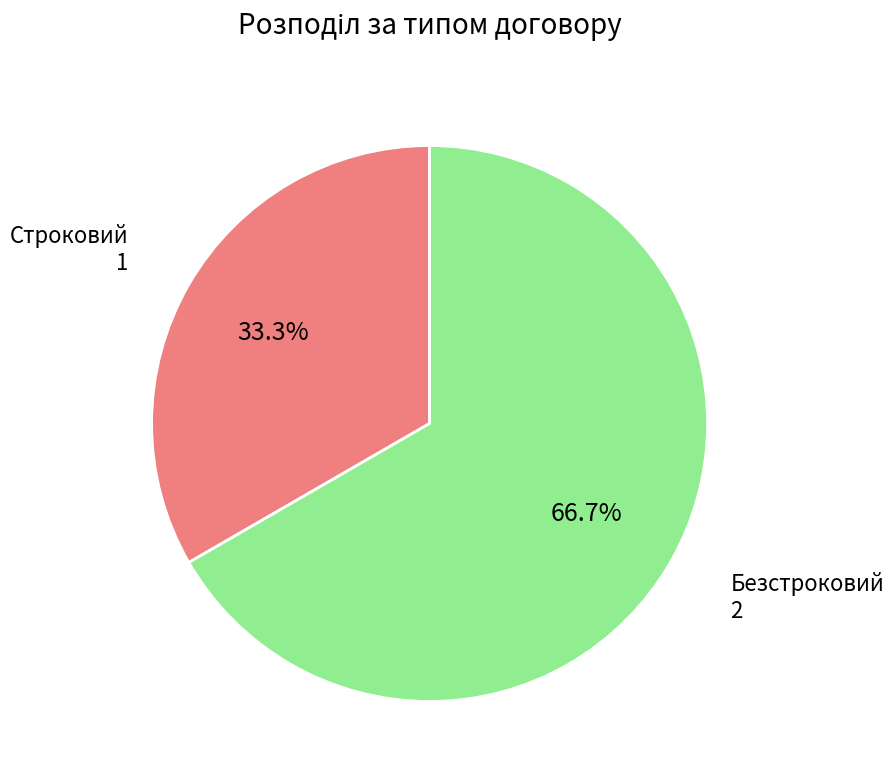

To the nearest percent, what portion does Строковий represent?

33%